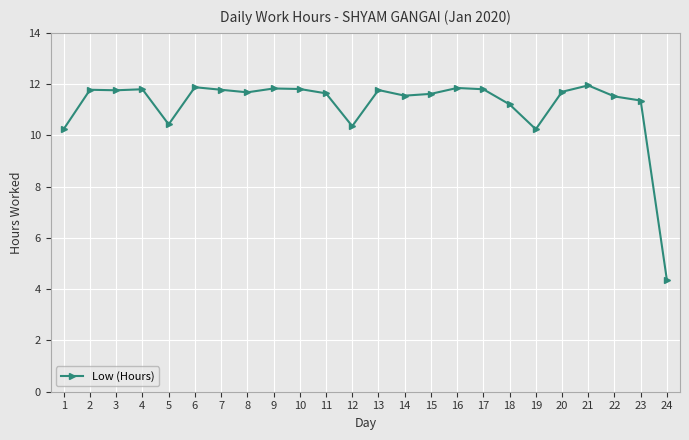

What is the value of the 2nd point from the left?

11.8